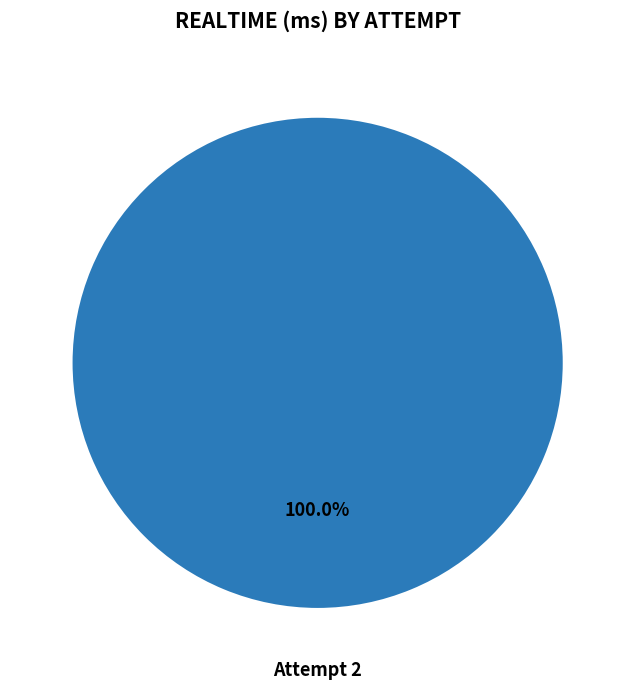

Does Attempt 2 account for over 50% of the chart?

Yes